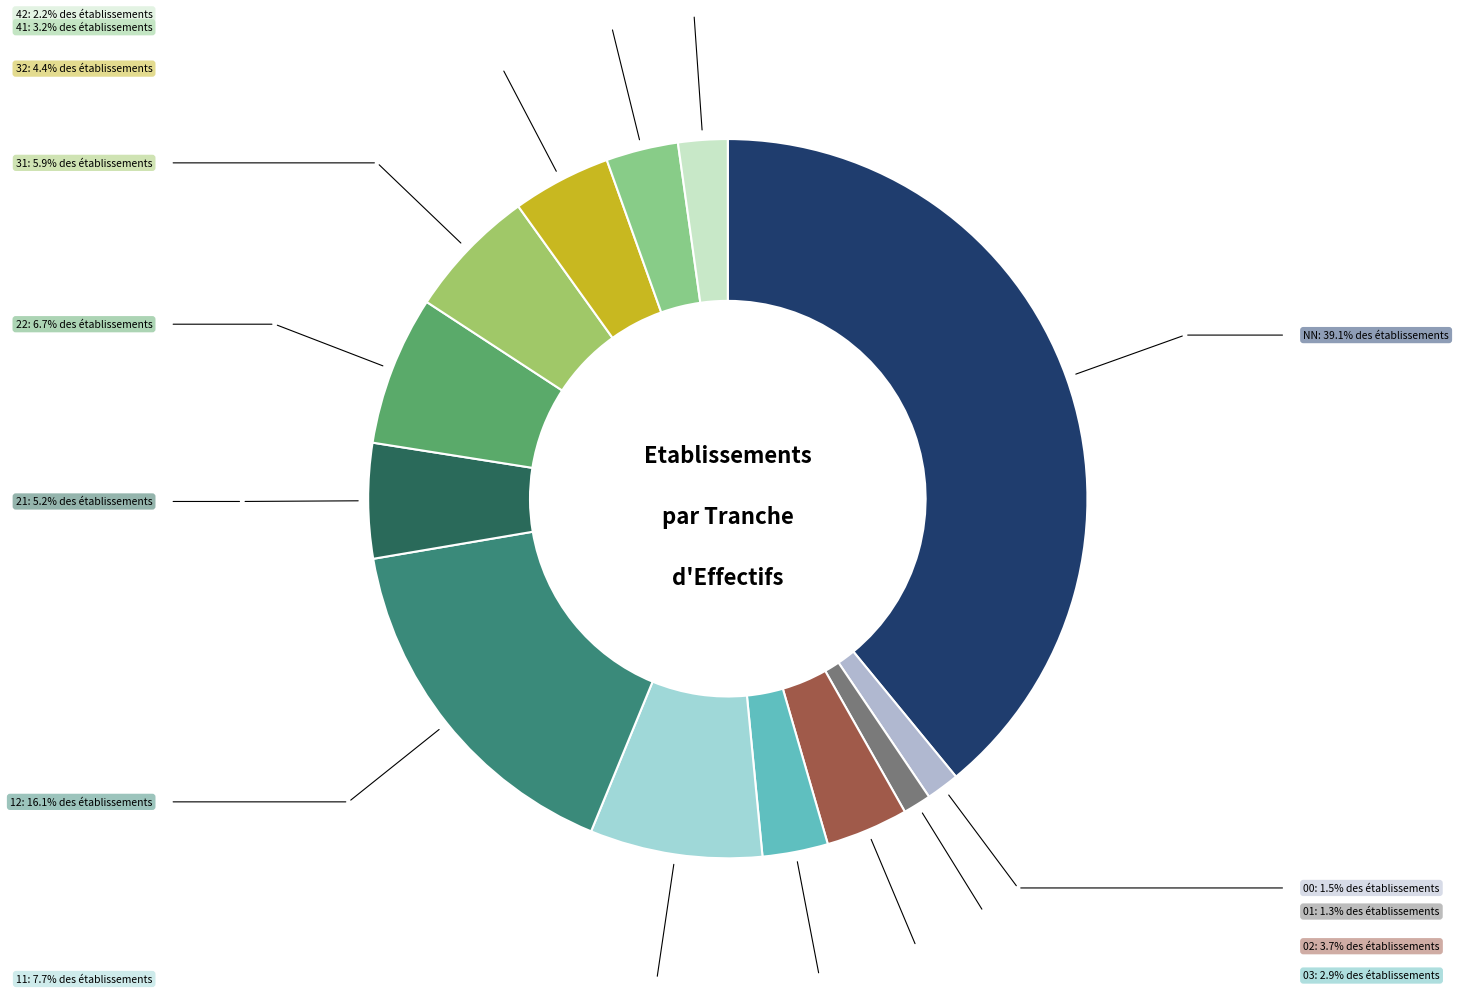

Count the number of slices in the pie.

13